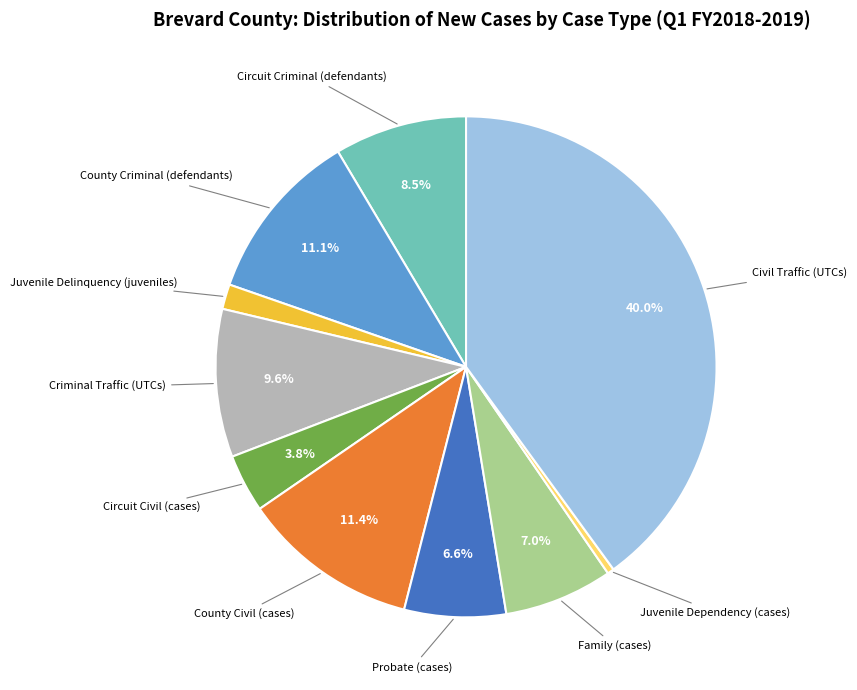

To the nearest percent, what is the difference between the Family (cases) and Circuit Criminal (defendants) slice percentages?

2%